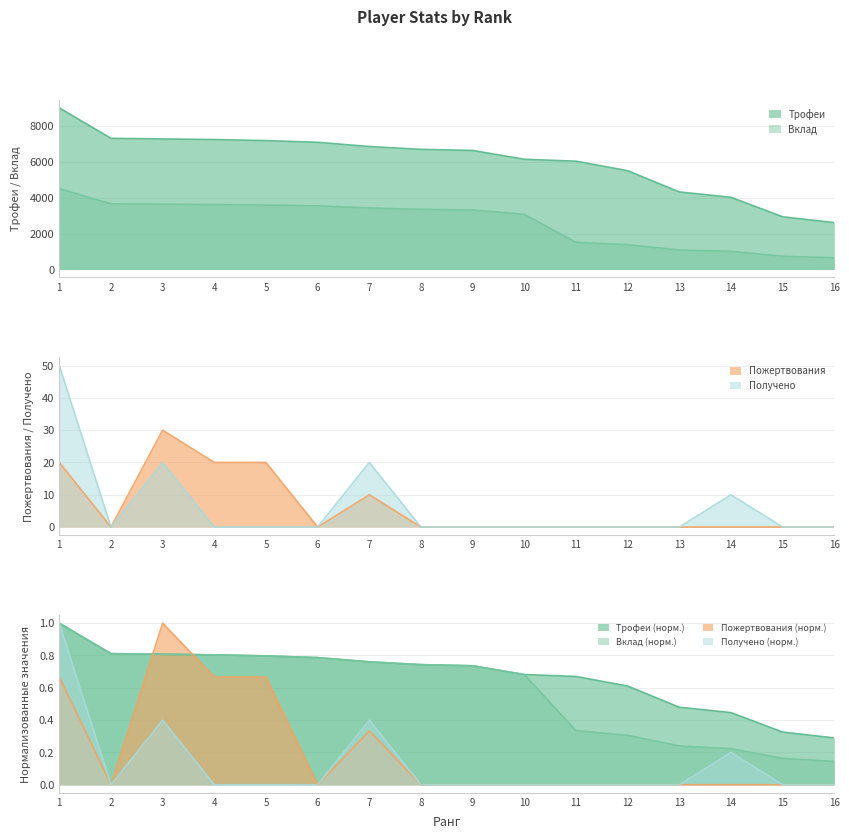

How many values in the Трофеи series exceed 6690?

7